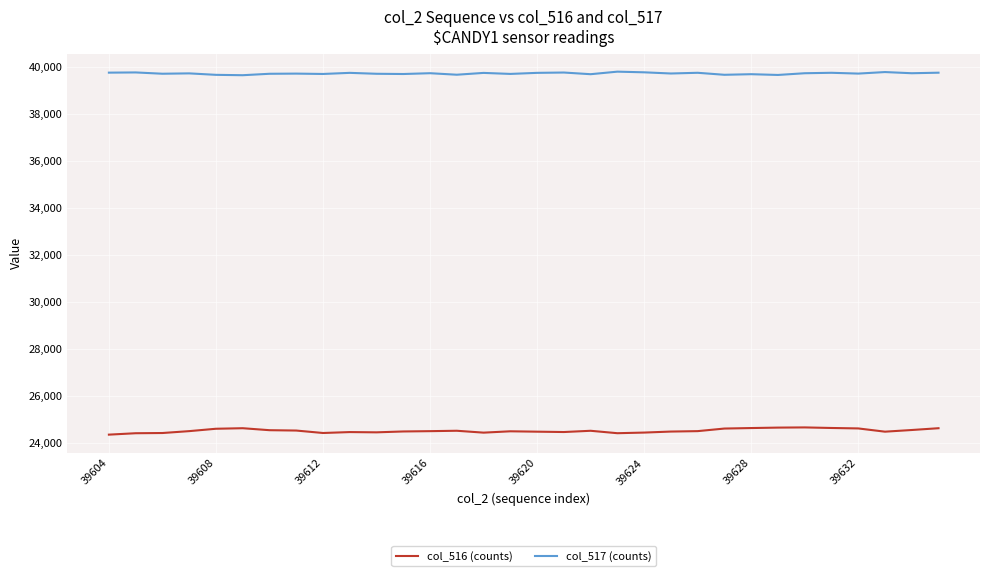

Rank the series by their maximum value, from highest to lowest.

col_517 (counts), col_516 (counts)